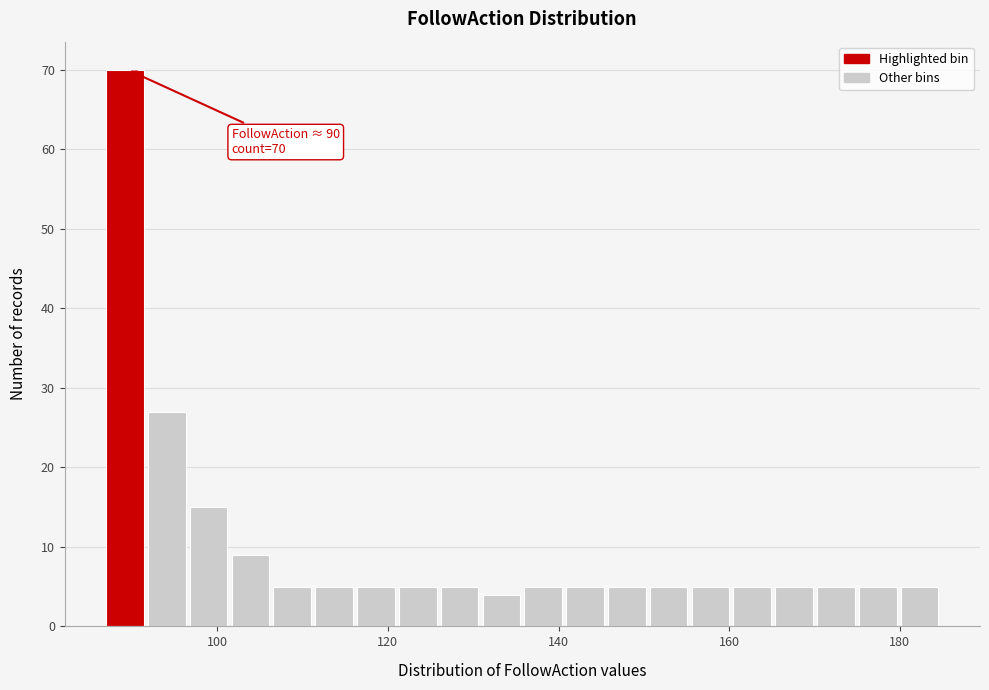

Around what value on the x-axis is the tallest bar? Give the approximate position of its centre, as read against the axis.

90